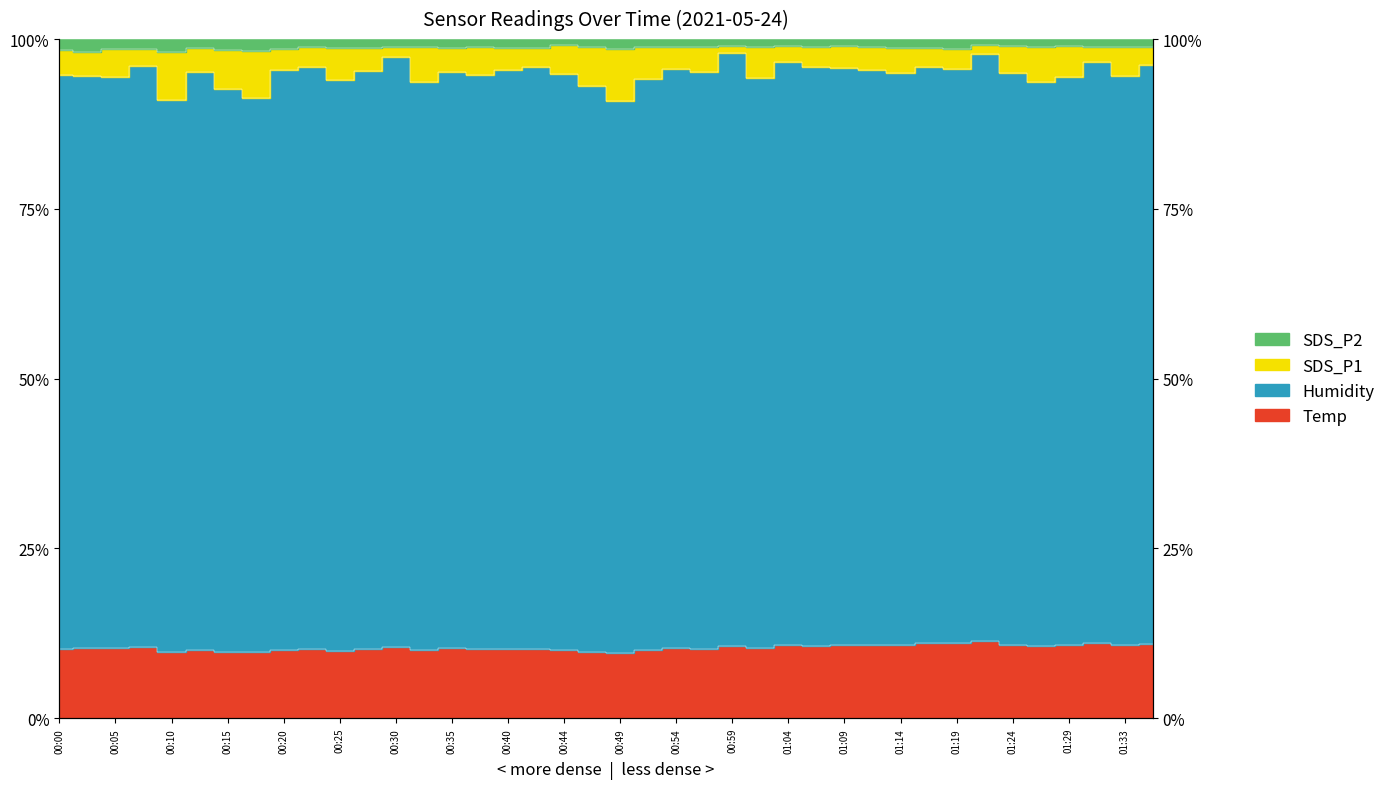

At which category does the chart reach its peak across all series?

01:21